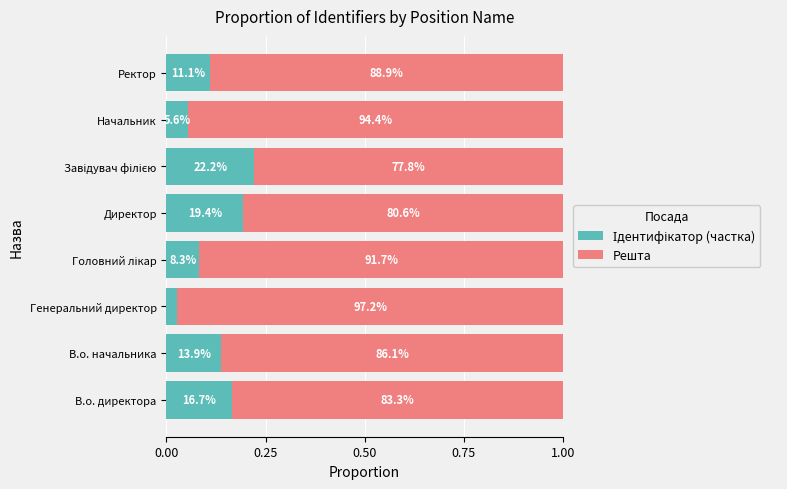

Which series has the largest range (max minus min)?

Ідентифікатор (частка)